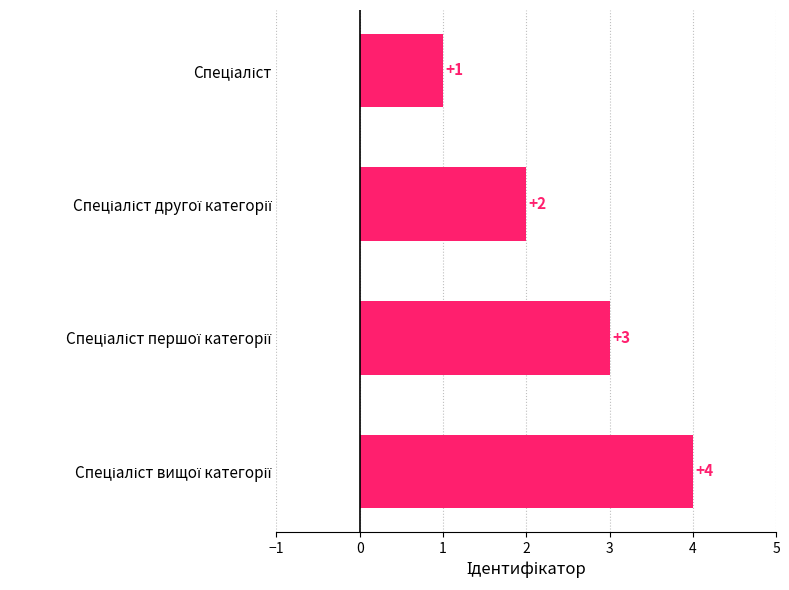

What is the sum of all values?

10